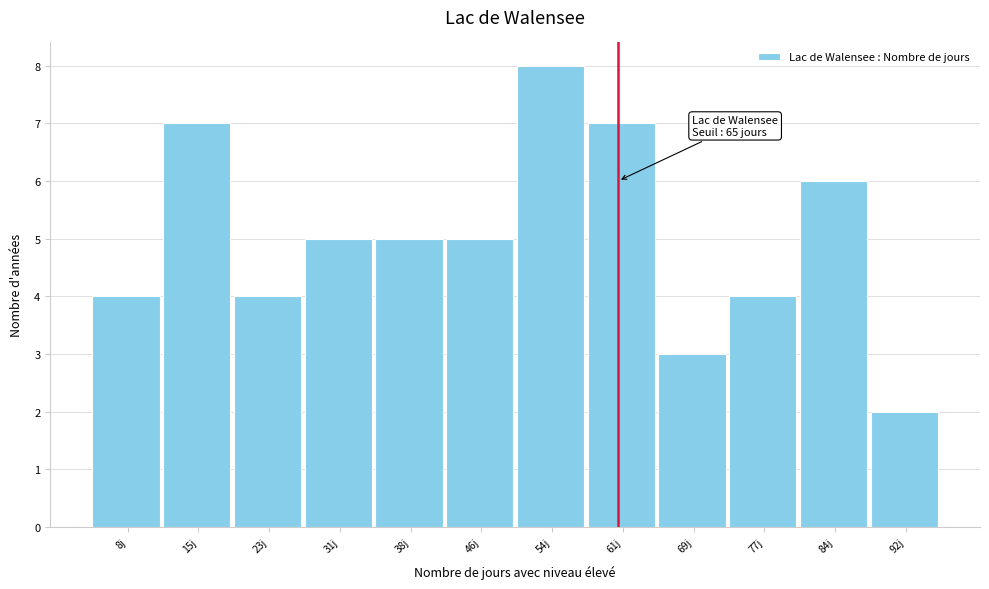

Reading left to right, transcribe all the data shown in this chart.

4	7	4	5	5	5	8	7	3	4	6	2